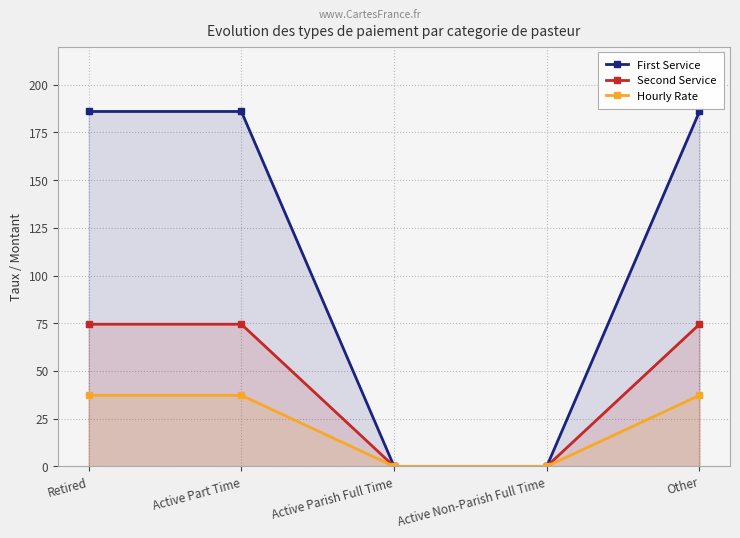

What are all the series names shown in the legend?

First Service, Second Service, Hourly Rate